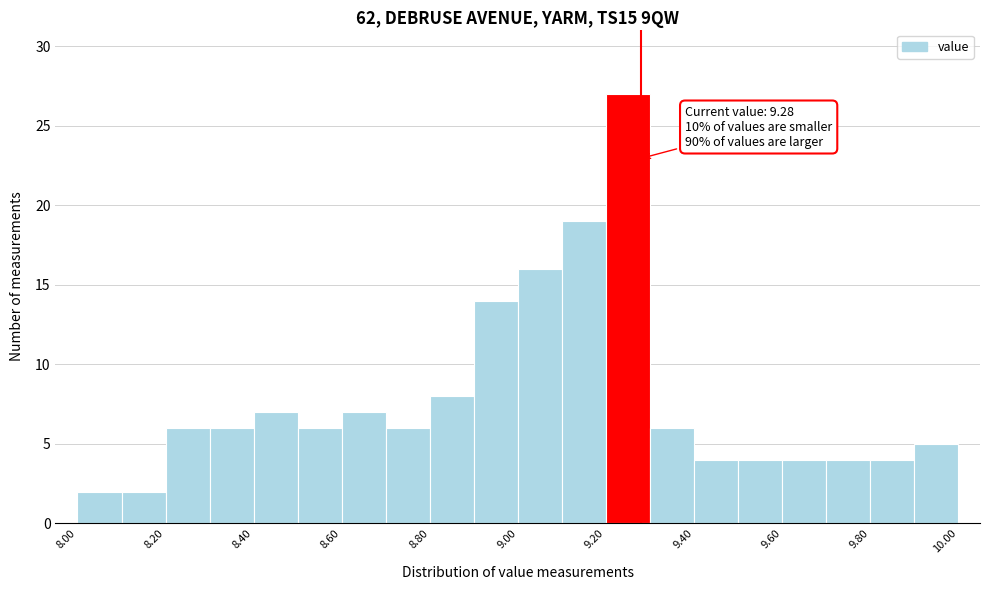

Over which range of the x-axis is the bar tallest?

9.2 to 9.3